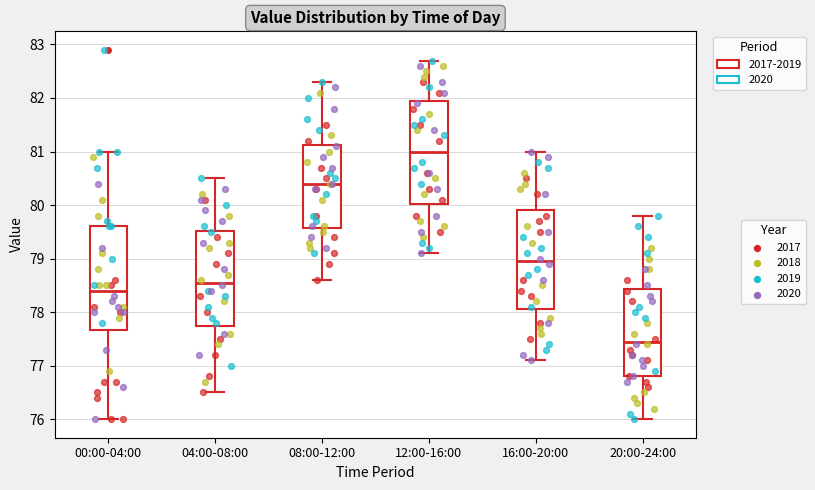

Which box has the highest median line?

12:00-16:00